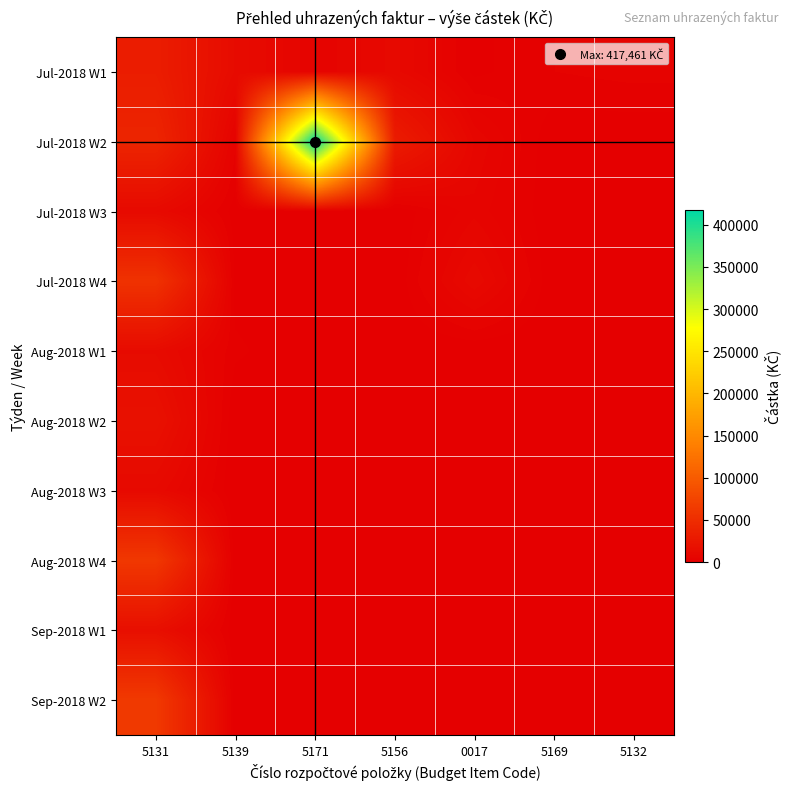

Reading left to right, what are all the values shown in this chart?

Jul-2018 W1: 5131=32286	5139=12800	5171=5000	5156=10421	0017=1100	5169=3251	5132=3927
Jul-2018 W2: 5131=40966	5139=3568	5171=417461	5156=30959	0017=8000	5169=0	5132=0
Jul-2018 W3: 5131=11277	5139=690	5171=0	5156=0	0017=6000	5169=0	5132=0
Jul-2018 W4: 5131=55252	5139=798	5171=0	5156=0	0017=11200	5169=0	5132=0
Aug-2018 W1: 5131=12737	5139=1991	5171=0	5156=0	0017=0	5169=0	5132=0
Aug-2018 W2: 5131=19174	5139=0	5171=0	5156=0	0017=0	5169=0	5132=0
Aug-2018 W3: 5131=11127	5139=0	5171=0	5156=0	0017=0	5169=0	5132=0
Aug-2018 W4: 5131=61287	5139=0	5171=0	5156=0	0017=0	5169=0	5132=0
Sep-2018 W1: 5131=16955	5139=0	5171=0	5156=0	0017=0	5169=0	5132=0
Sep-2018 W2: 5131=63193	5139=0	5171=0	5156=0	0017=0	5169=0	5132=0